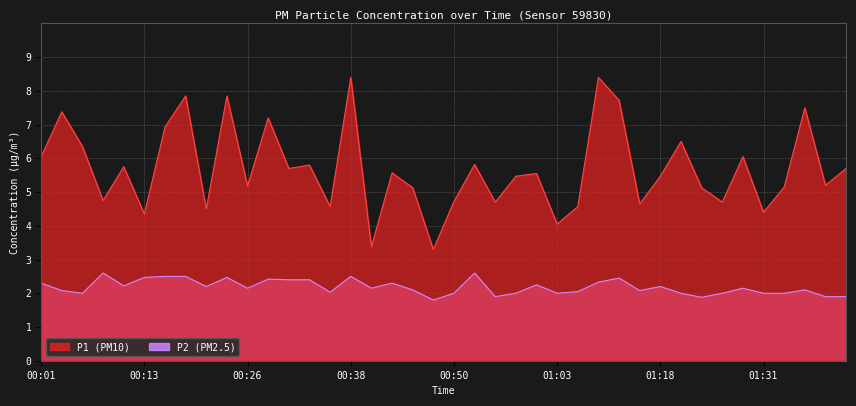

Which category has the lowest value in the P2 line series?

19